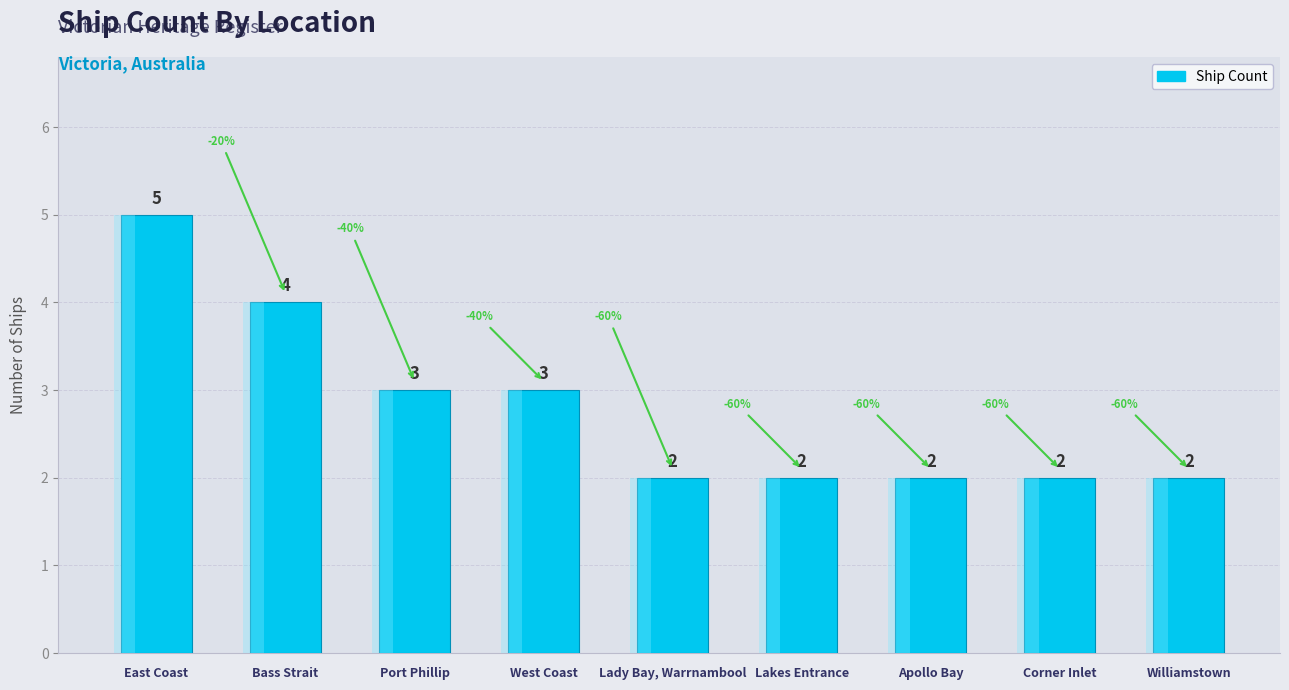

At which label is the value closest to 3?

Port Phillip